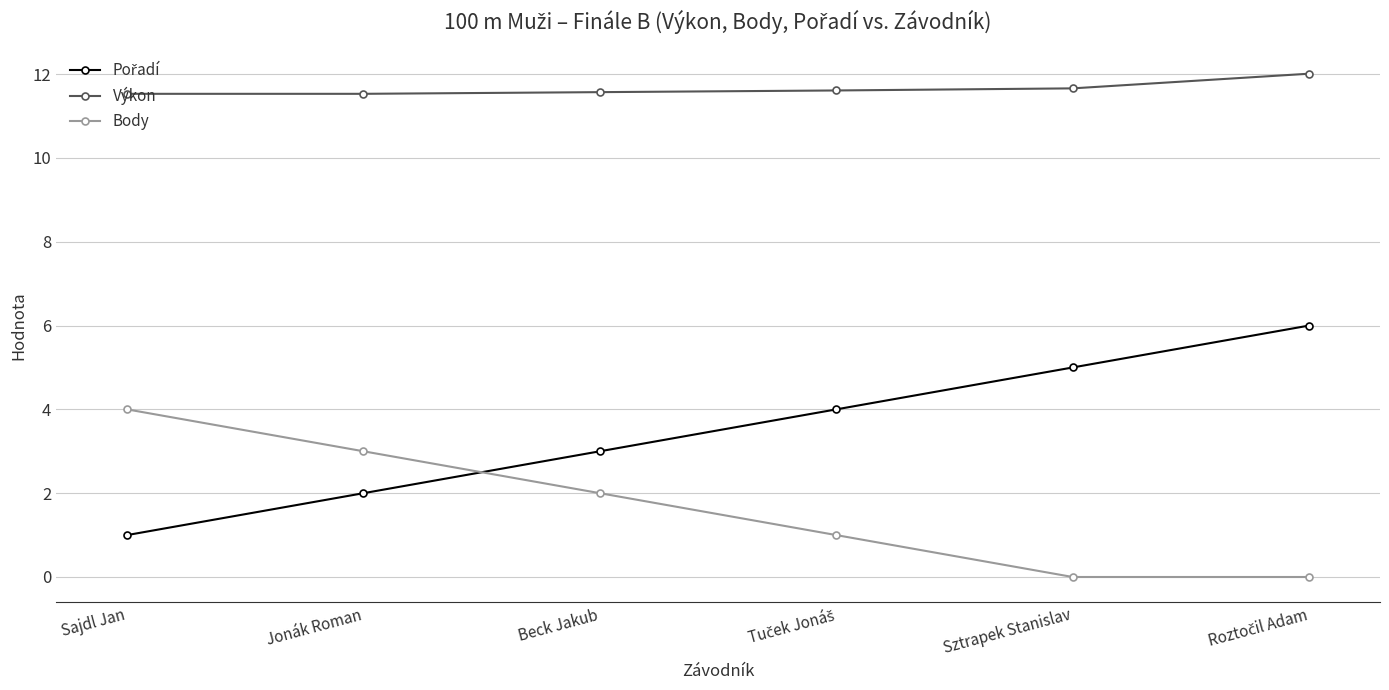

What is the difference between the highest and lowest values at Jonák Roman?

9.5